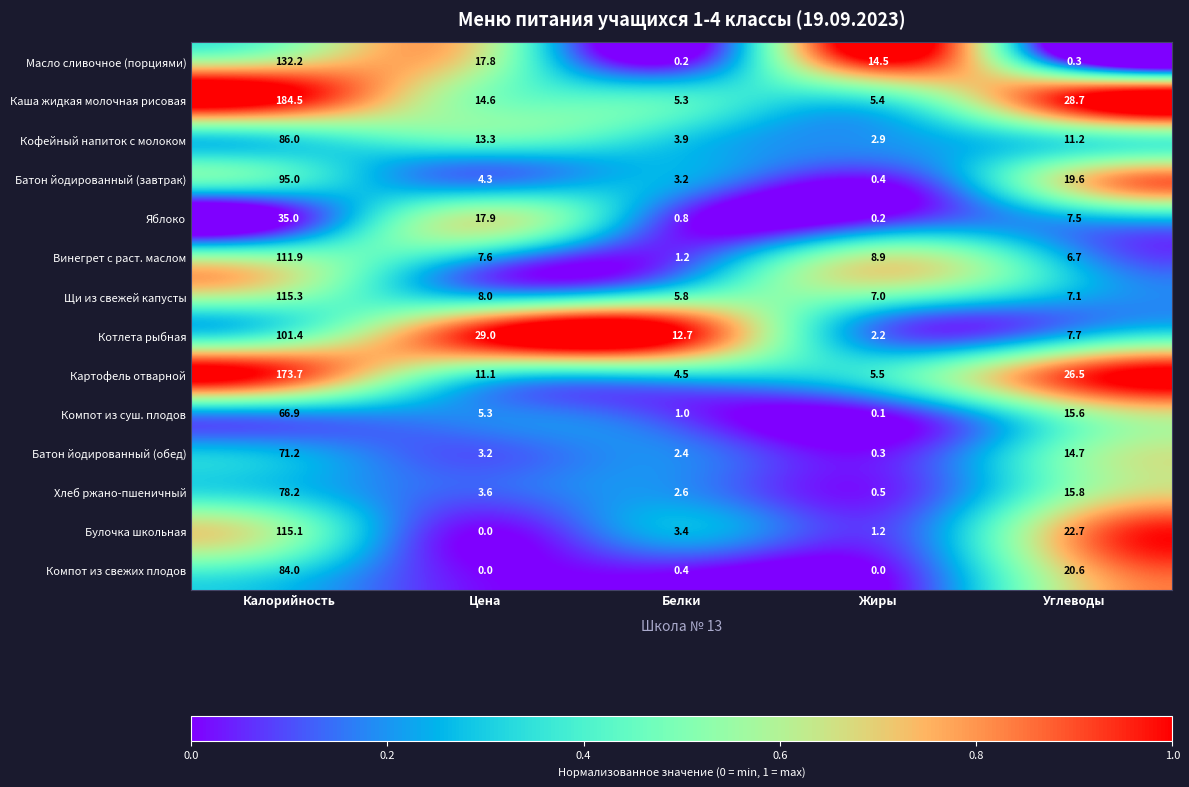

The value of Котлета рыбная at Калорийность is 153.3. True or false?

False